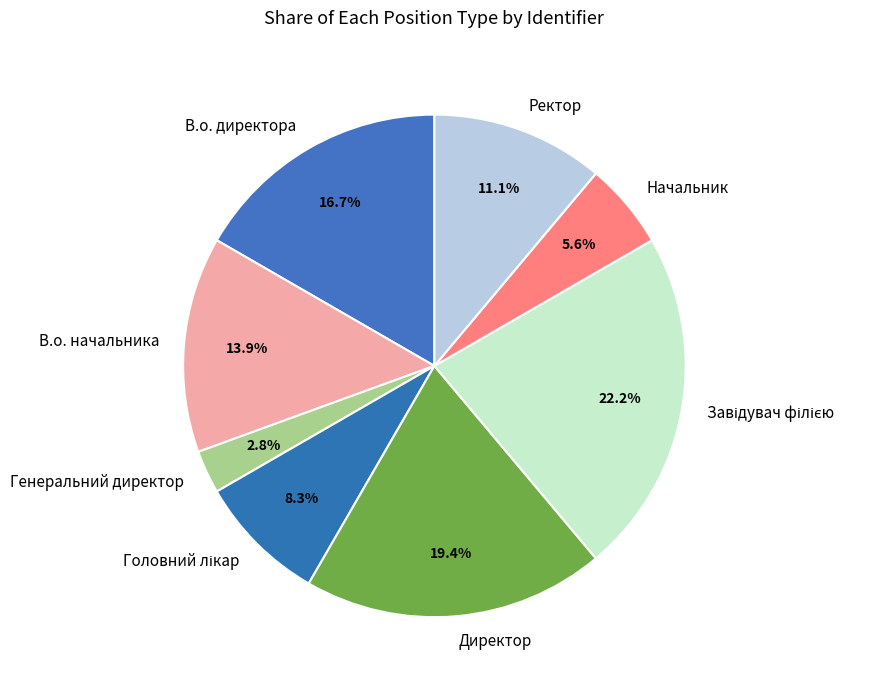

How much of the chart is everything except Начальник?

94.4%